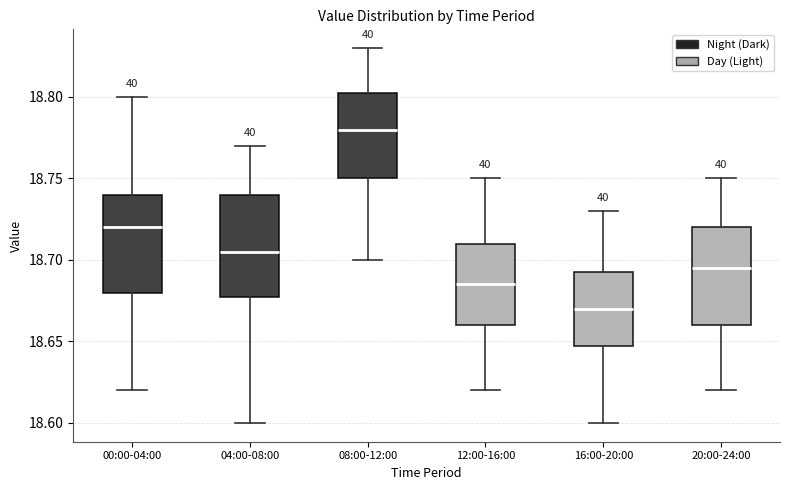

Reading left to right, read every box against the y-axis: the position of its median line, the range the box covers, and the ends of its whiskers. The values are not printed on the chart, so give them approximately, as read against the axis.

00:00-04:00: median 18.720, box 18.680 to 18.740, whiskers 18.620 to 18.800
04:00-08:00: median 18.705, box 18.680 to 18.740, whiskers 18.600 to 18.770
08:00-12:00: median 18.780, box 18.750 to 18.805, whiskers 18.700 to 18.830
12:00-16:00: median 18.685, box 18.660 to 18.710, whiskers 18.620 to 18.750
16:00-20:00: median 18.670, box 18.650 to 18.695, whiskers 18.600 to 18.730
20:00-24:00: median 18.695, box 18.660 to 18.720, whiskers 18.620 to 18.750